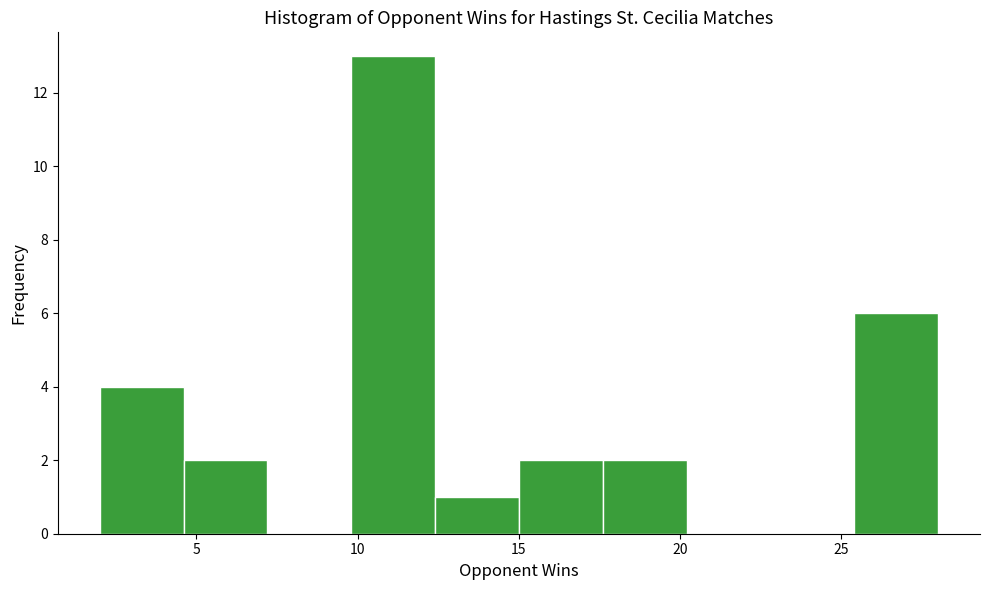

Reading left to right, list every bar in this chart as the range it spans on the x-axis followed by its height. Neither the bar edges nor the heights are printed on the chart, so give them approximately, as read against the axes.

2.0 to 4.6: 4
4.6 to 7.2: 2
7.2 to 9.8: 0
9.8 to 12.4: 13
12.4 to 15.0: 1
15.0 to 17.6: 2
17.6 to 20.2: 2
20.2 to 22.8: 0
22.8 to 25.4: 0
25.4 to 28.0: 6